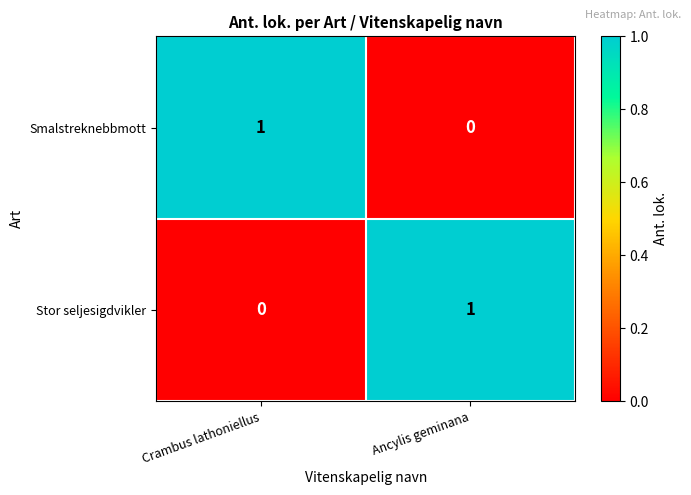

Which category has the highest value in the Smalstreknebbmott series?

Crambus lathoniellus